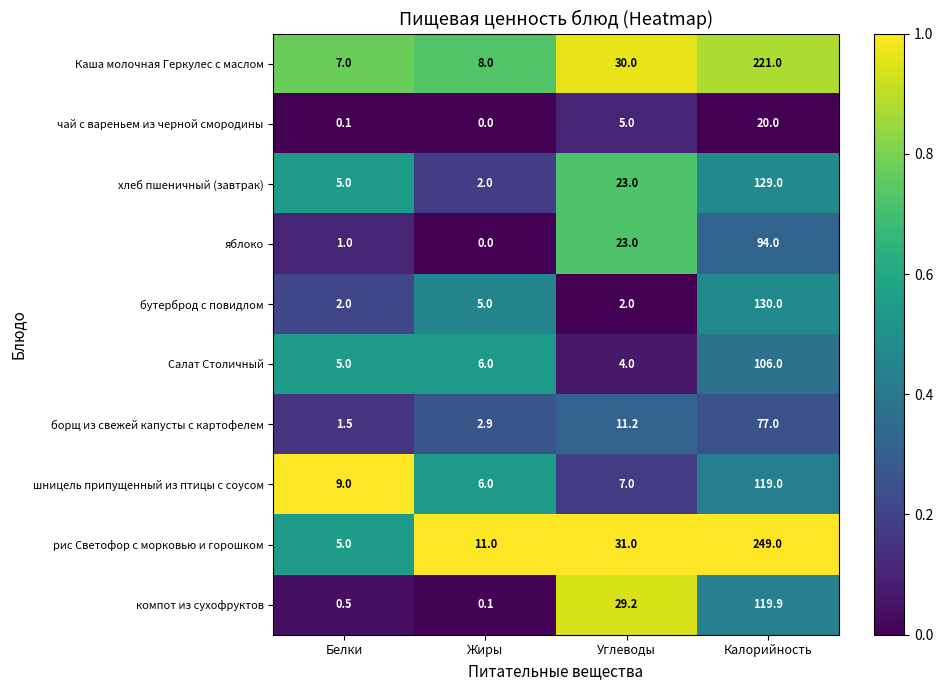

True or false: рис Светофор с морковью и горошком has a value of 54.3 at Углеводы.

False